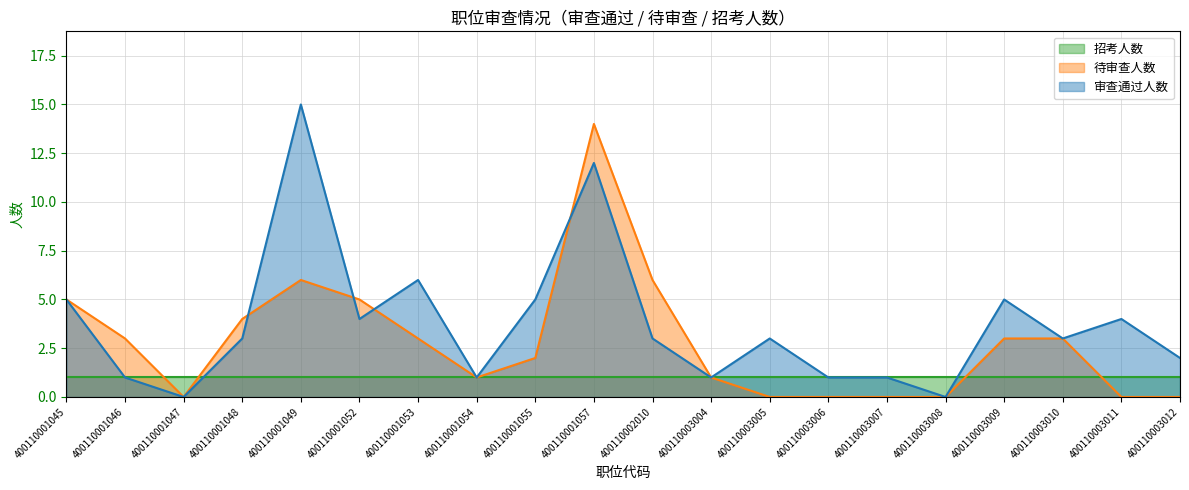

Which category has the highest value across all series?

400110001049